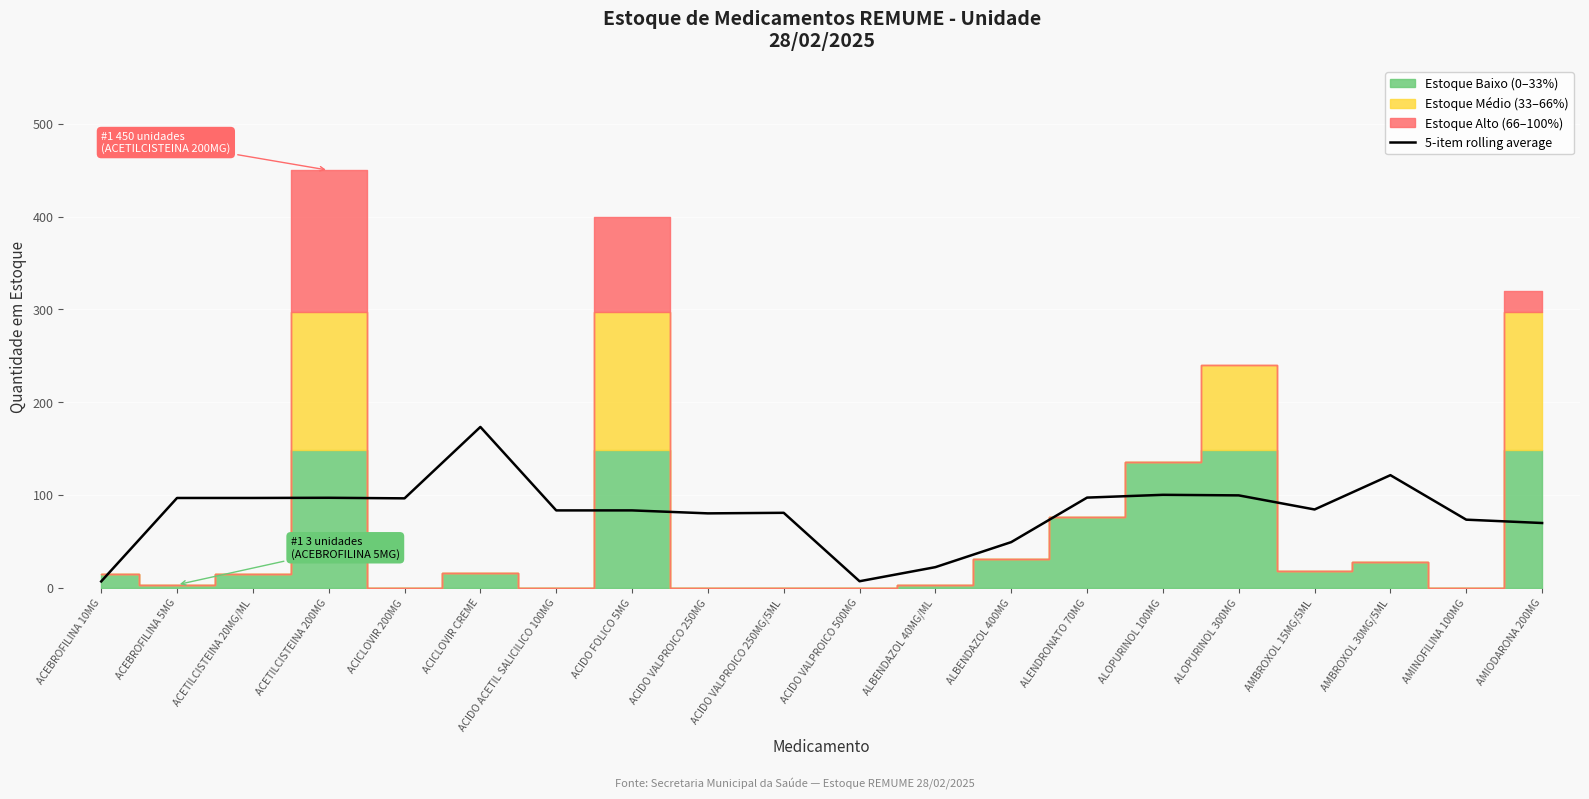

At which label does 5-item rolling average reach its peak?

ACICLOVIR CREME